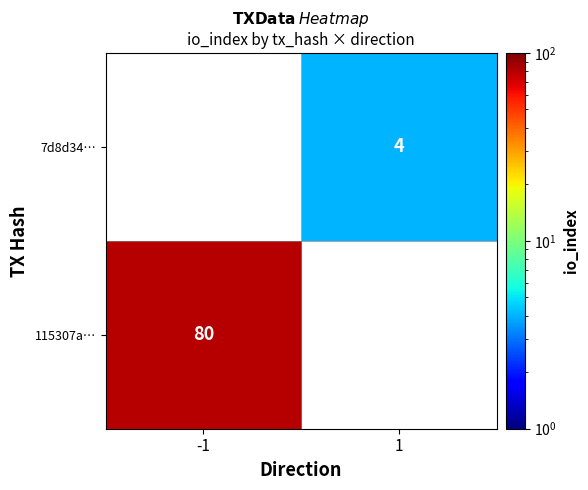

Is it true that 7d8d34… equals 6 at 1?

False